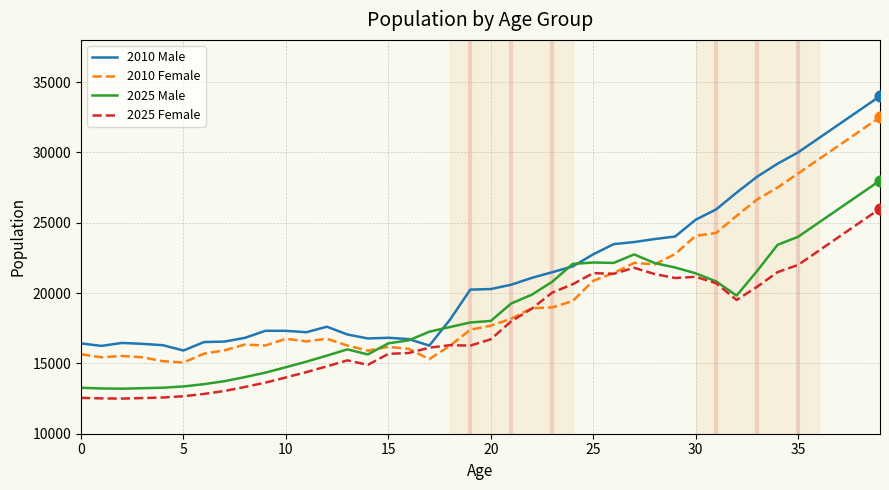

Which series has the largest total across all categories?

2010 Male